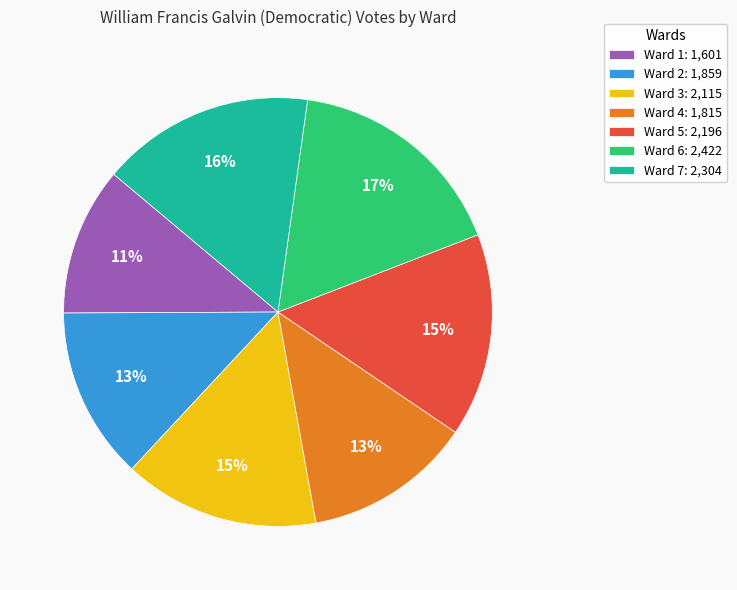

To the nearest percent, what is the average slice percentage?

14%